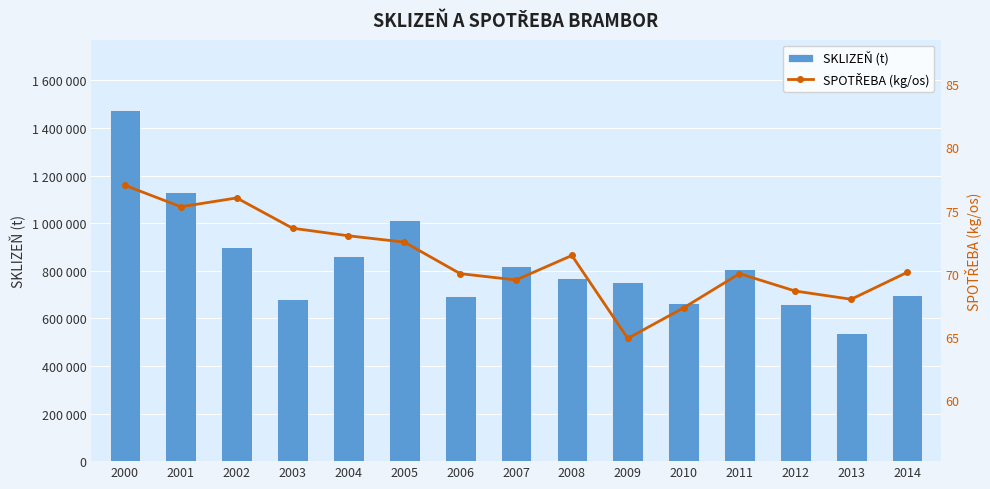

The SKLIZEŇ (t) series shows 1267530.3 at 2004. True or false?

False